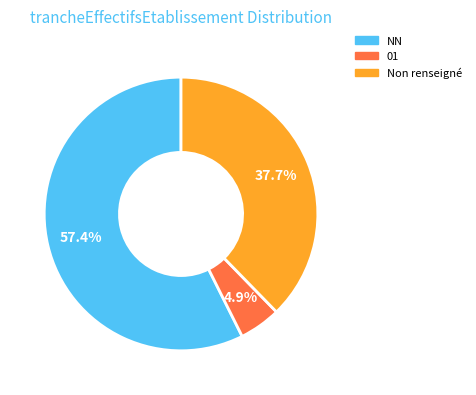

What is the largest slice in the pie chart?

NN